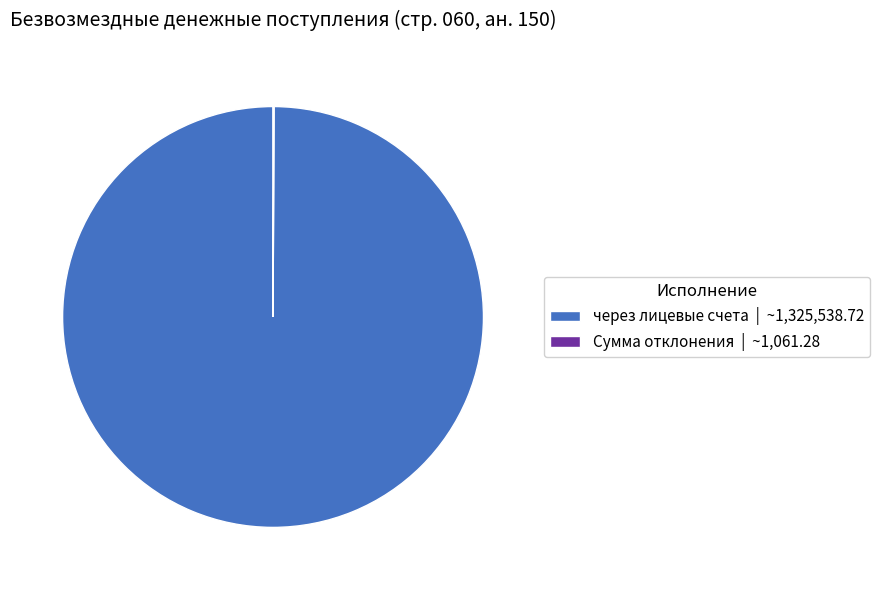

Which category accounts for the majority?

через лицевые счета | ~1,325,538.72